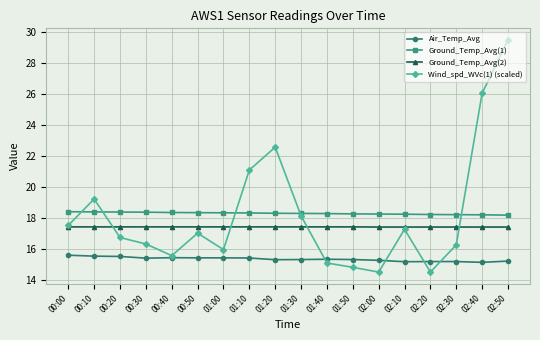

Where is the first local minimum for Wind_spd_WVc(1) (scaled)?

00:40